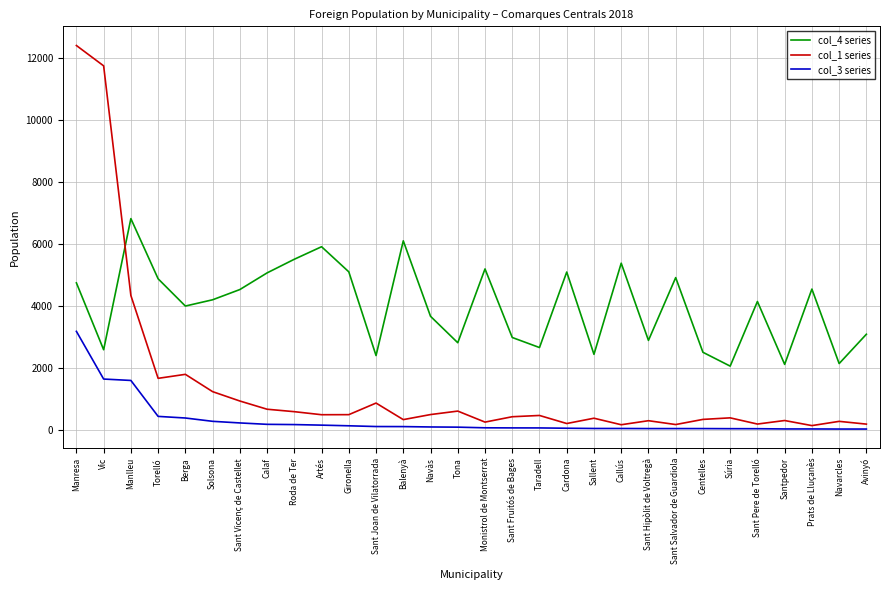

True or false: col_4 series has a value of 2589 at Vic.

True